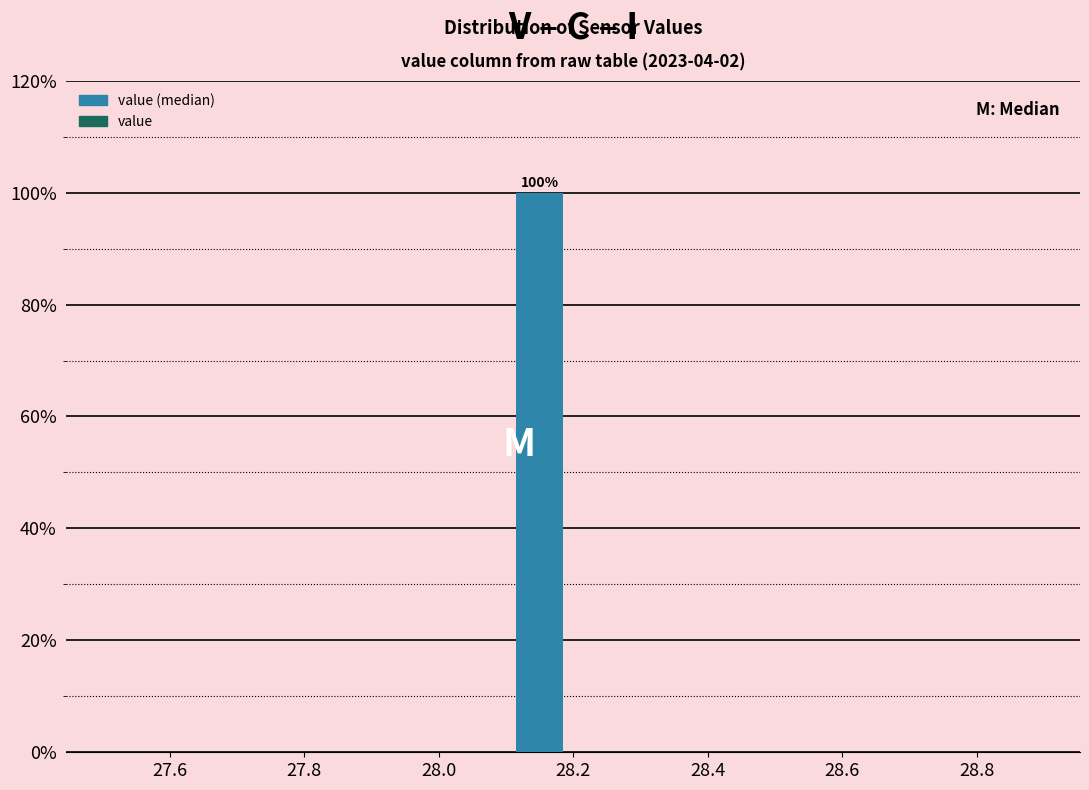

Over which range of the x-axis is the bar tallest?

28.1 to 28.2